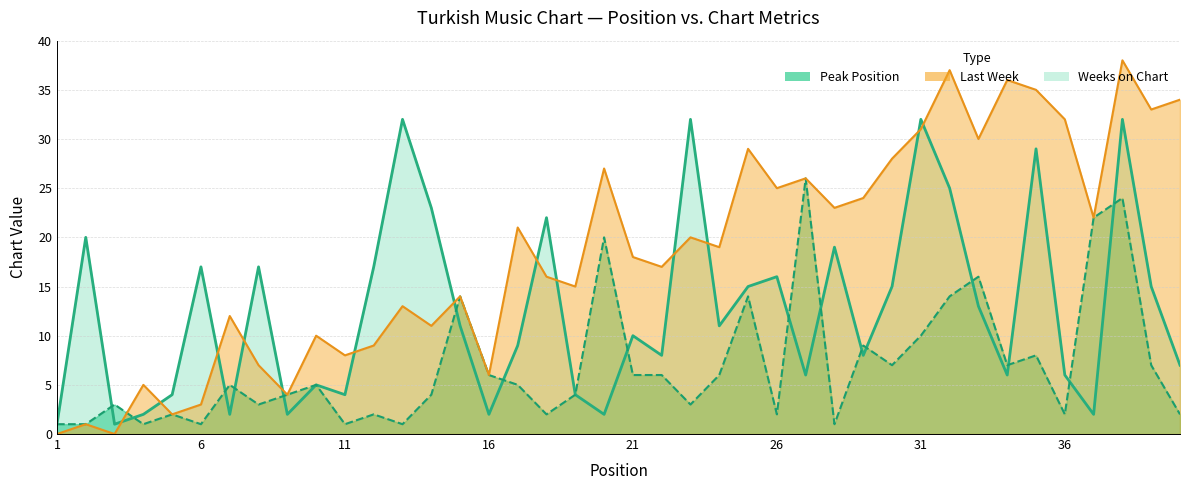

Reading left to right, what are all the values shown in this chart?

1	20	1	2	4	17	2	17	2	5	4	17	32	23	11	2	9	22	4	2	10	8	32	11	15	16	6	19	8	15	32	25	13	6	29	6	2	32	15	7